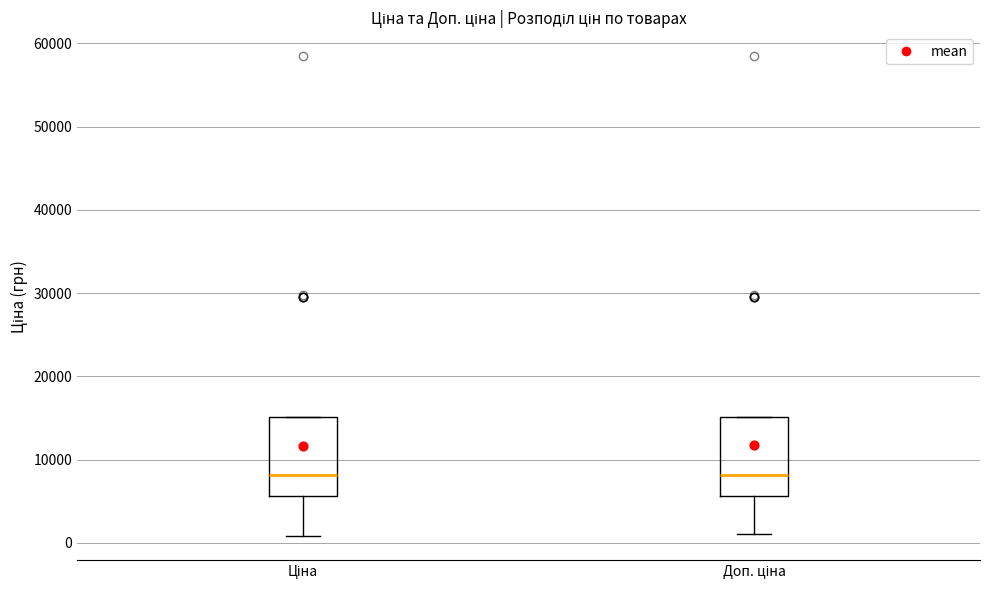

Reading left to right, transcribe this box plot: for each box, give where its median line is, the range the box spans, and where its two whiskers end, as read against the y-axis. The values are not printed on the chart, so give them approximately, as read against the axis.

Ціна: median 8000, box 6000 to 15000, whiskers 1000 to 15000
Доп. ціна: median 8000, box 6000 to 15000, whiskers 1000 to 15000